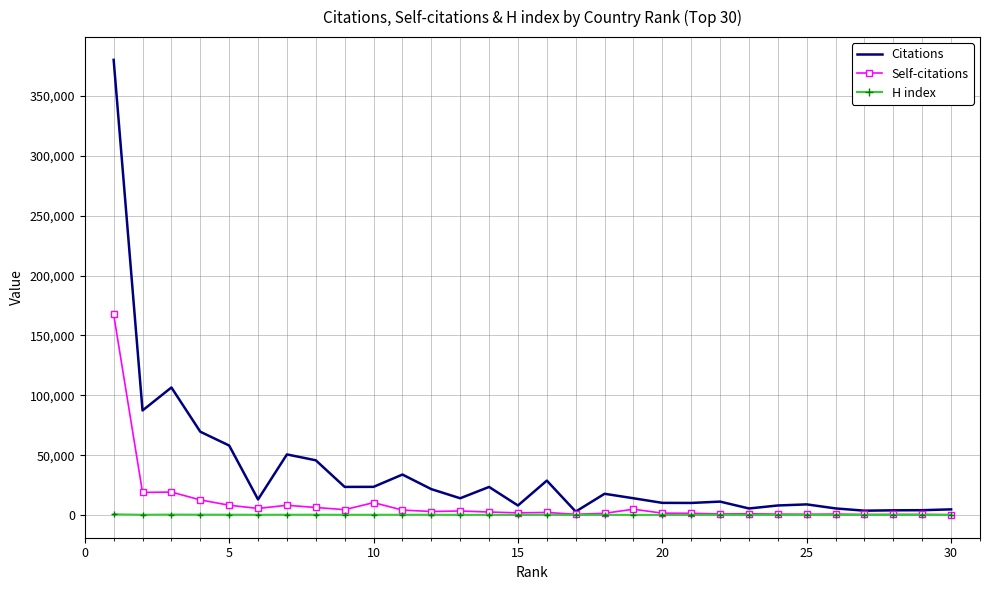

Which series has the largest total across all categories?

Citations